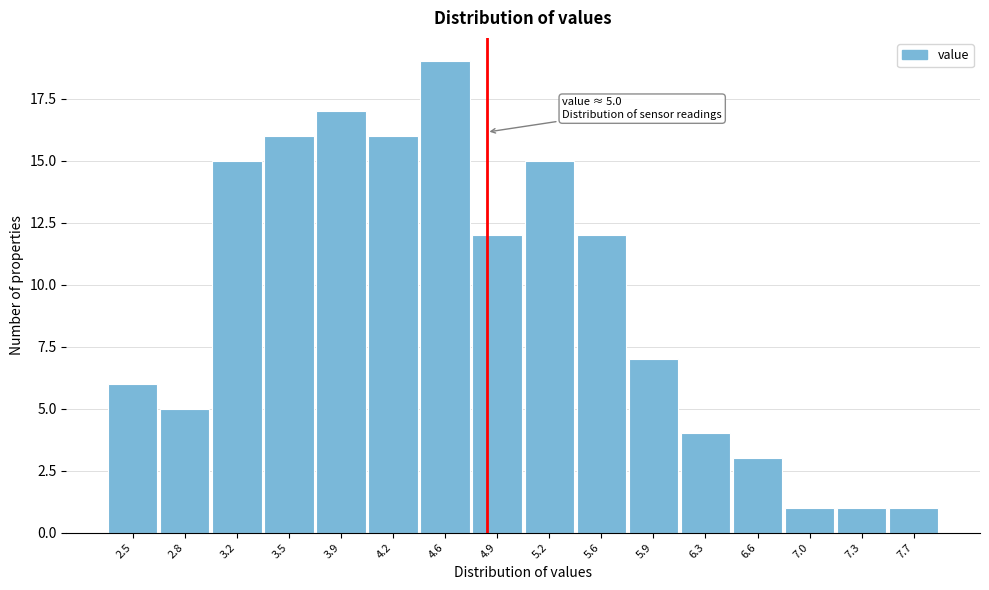

Reading right to left, what are all the values shown in this chart?

7.7=1	7.3=1	7.0=1	6.6=3	6.3=4	5.9=7	5.6=12	5.2=15	4.9=12	4.6=19	4.2=16	3.9=17	3.5=16	3.2=15	2.8=5	2.5=6